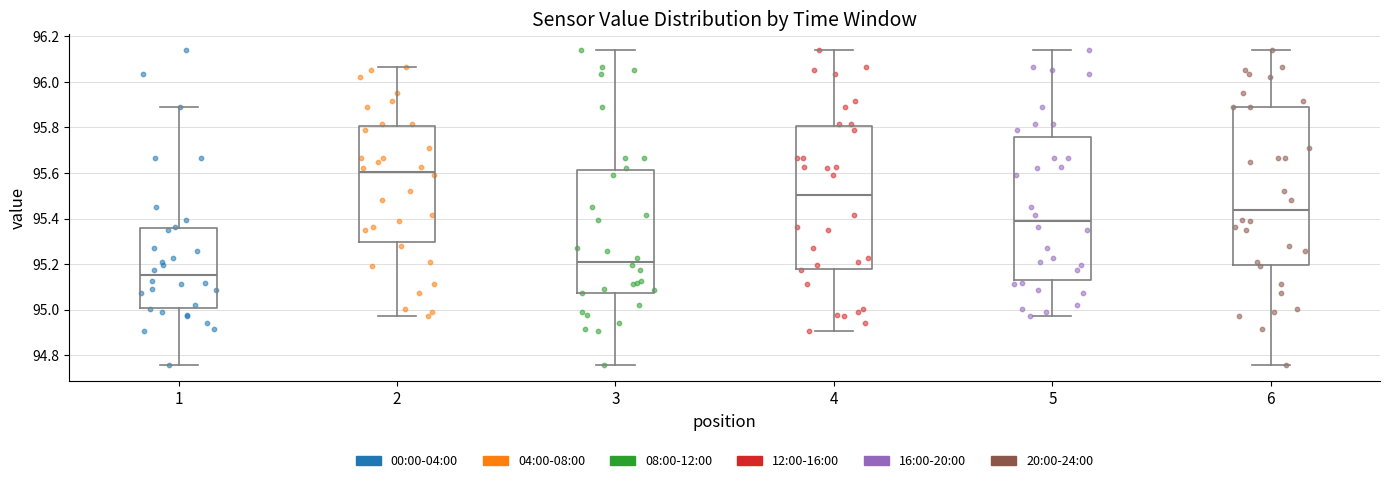

Where does the median line of the box at x = 3 sit on the y-axis? The values are not printed on the chart, so give them approximately, as read against the axis.

95.22